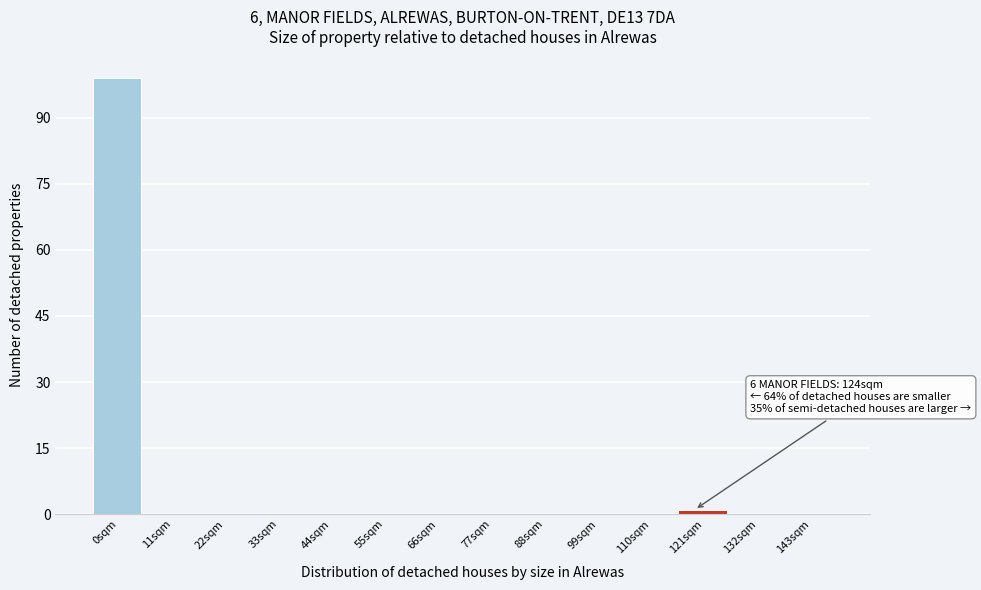

Reading right to left, list all the values displayed in this chart.

143sqm=0	132sqm=0	121sqm=1	110sqm=0	99sqm=0	88sqm=0	77sqm=0	66sqm=0	55sqm=0	44sqm=0	33sqm=0	22sqm=0	11sqm=0	0sqm=99